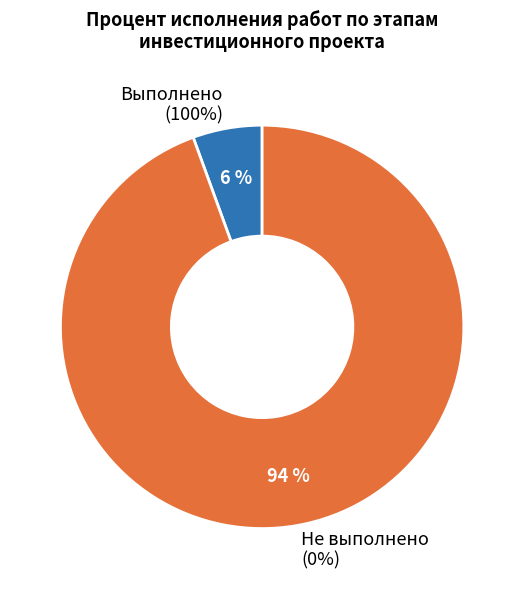

Count the number of slices in the pie.

2